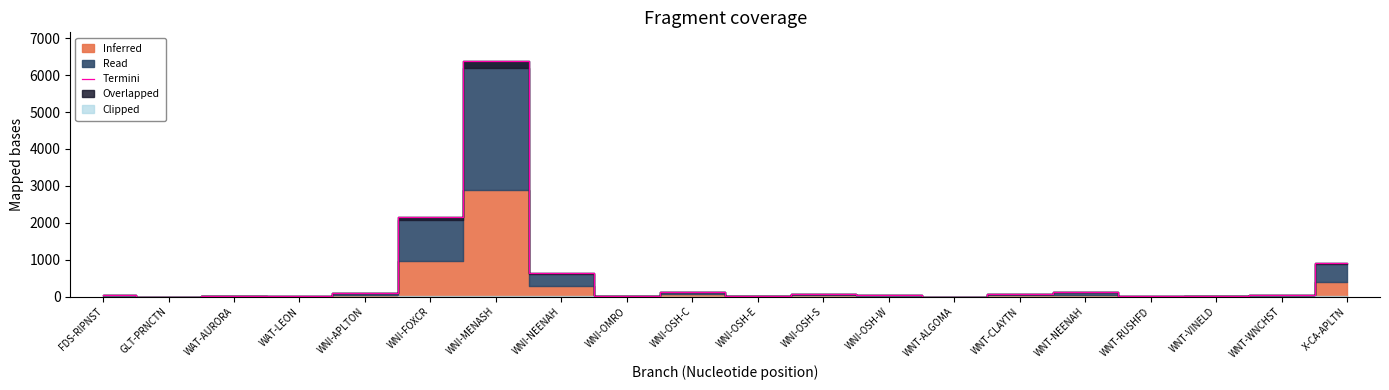

Rank the categories by value from lowest to highest.

WNT-ALGOMA, GLT-PRNCTN, WAT-LEON, WNT-RUSHFD, WNI-OMRO, WAT-AURORA, WNT-VINELD, WNI-OSH-E, FDS-RIPNST, WNI-OSH-W, WNT-WNCHST, WNI-OSH-S, WNT-CLAYTN, WNI-APLTON, WNT-NEENAH, WNI-OSH-C, WNI-NEENAH, X-CA-APLTN, WNI-FOXCR, WNI-MENASH